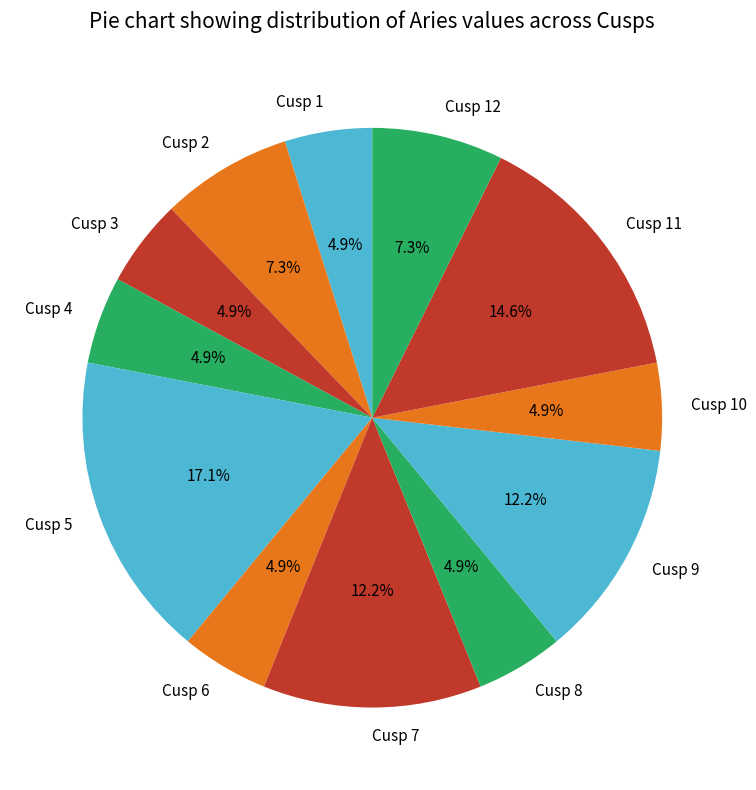

Is there a majority slice in this chart?

No